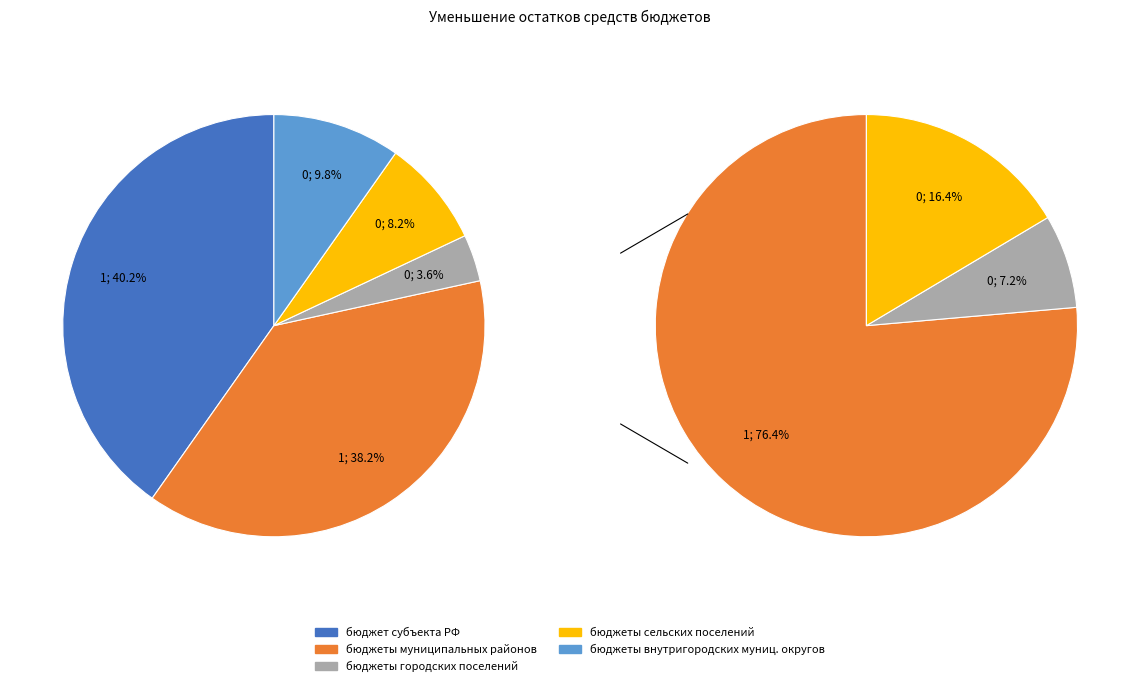

Which slice is the largest?

бюджет субъекта Российской Федерации